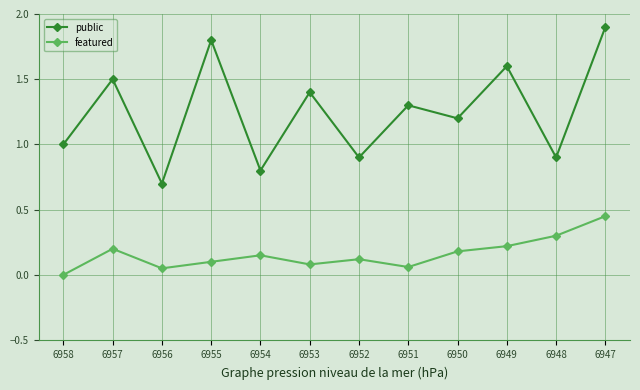

What is the value of the public point at the 5th from the left?

0.8